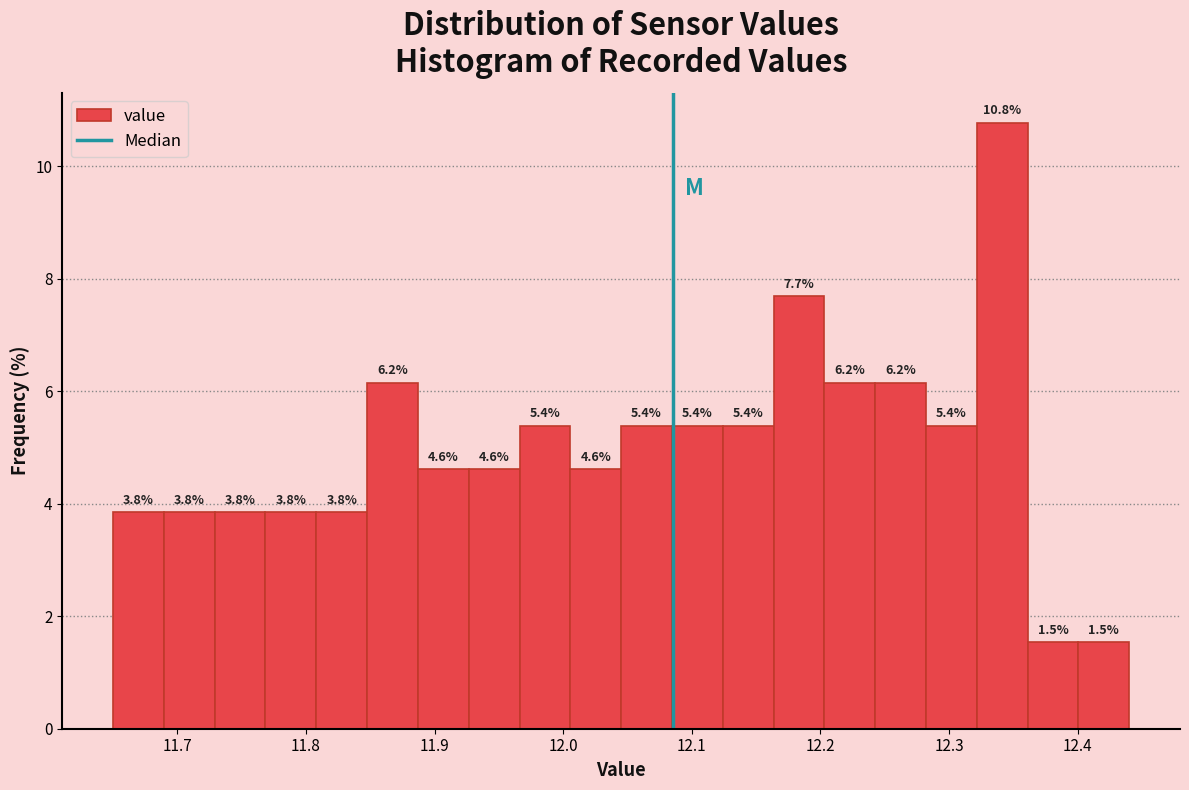

Read against the x-axis, roughly where is the centre of the tallest bar?

12.34